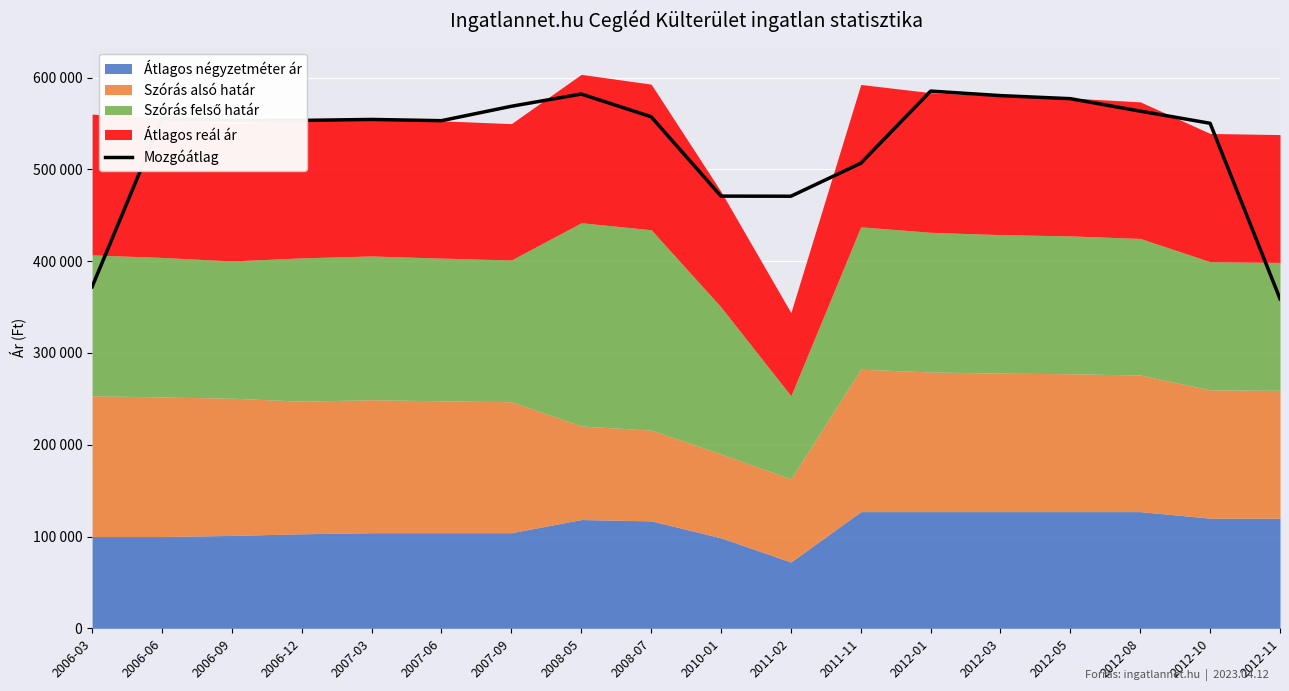

Between 2012-11 and 2012-08, which is larger?

2012-08